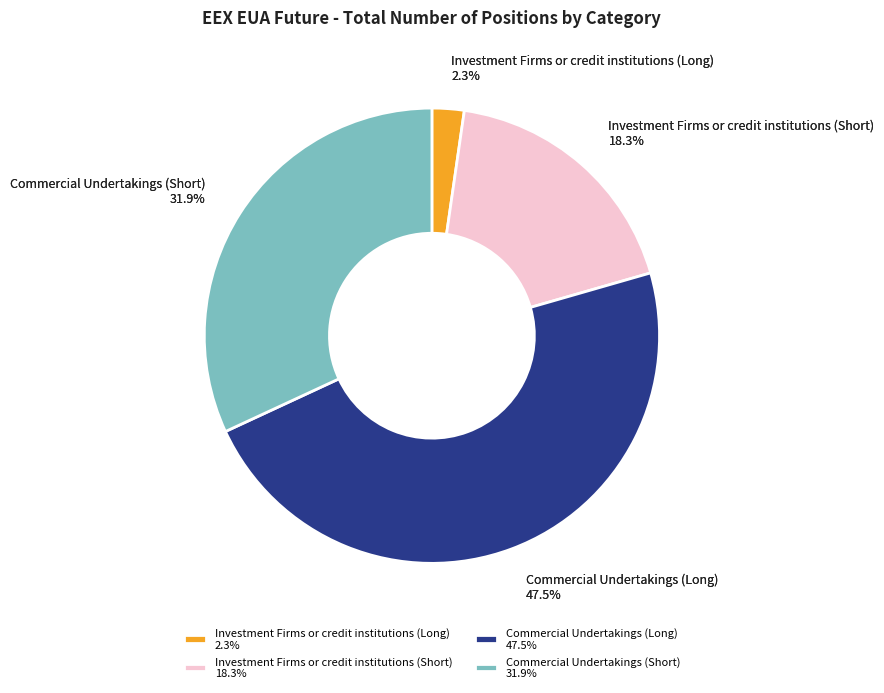

Approximately how many times larger is the value at Commercial Undertakings (Short) compared to Investment Firms or credit institutions (Long)?

14.0